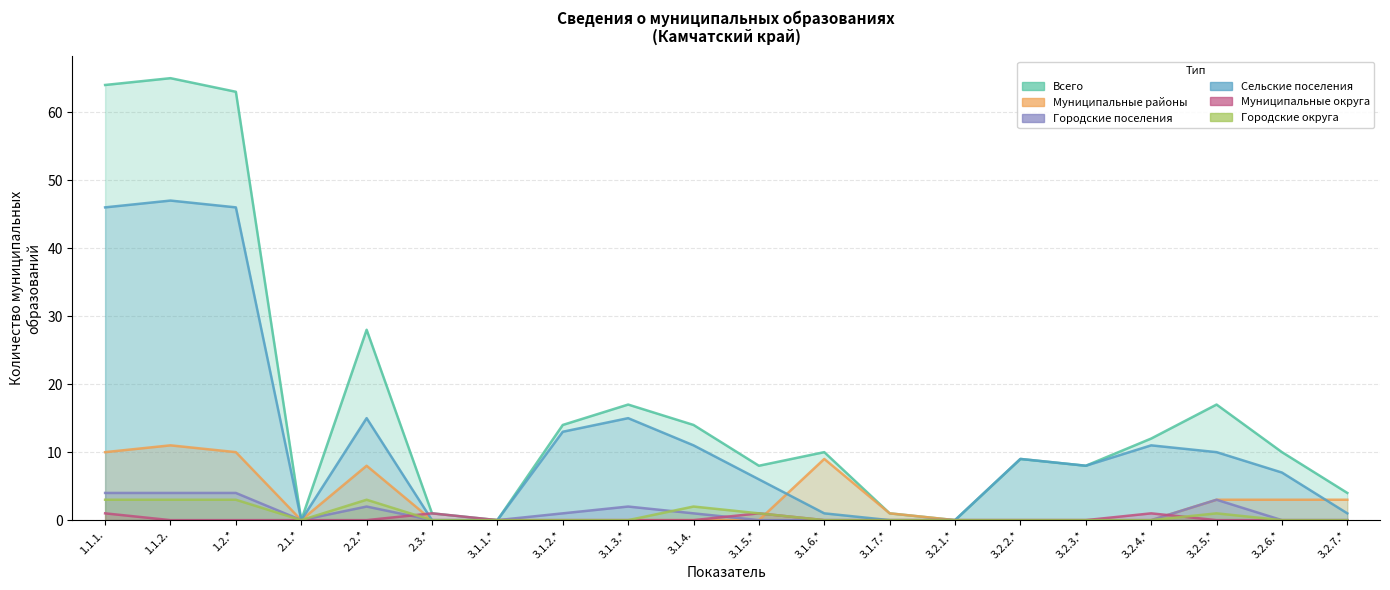

True or false: Муниципальные районы and Городские поселения cross at least once.

False